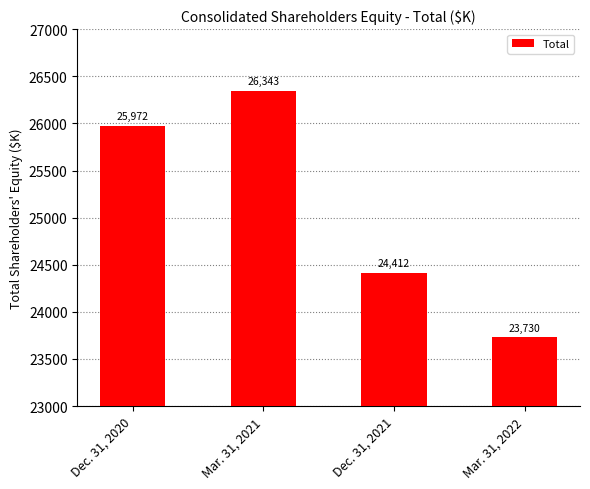

Does the chart contain stacked bars?

No